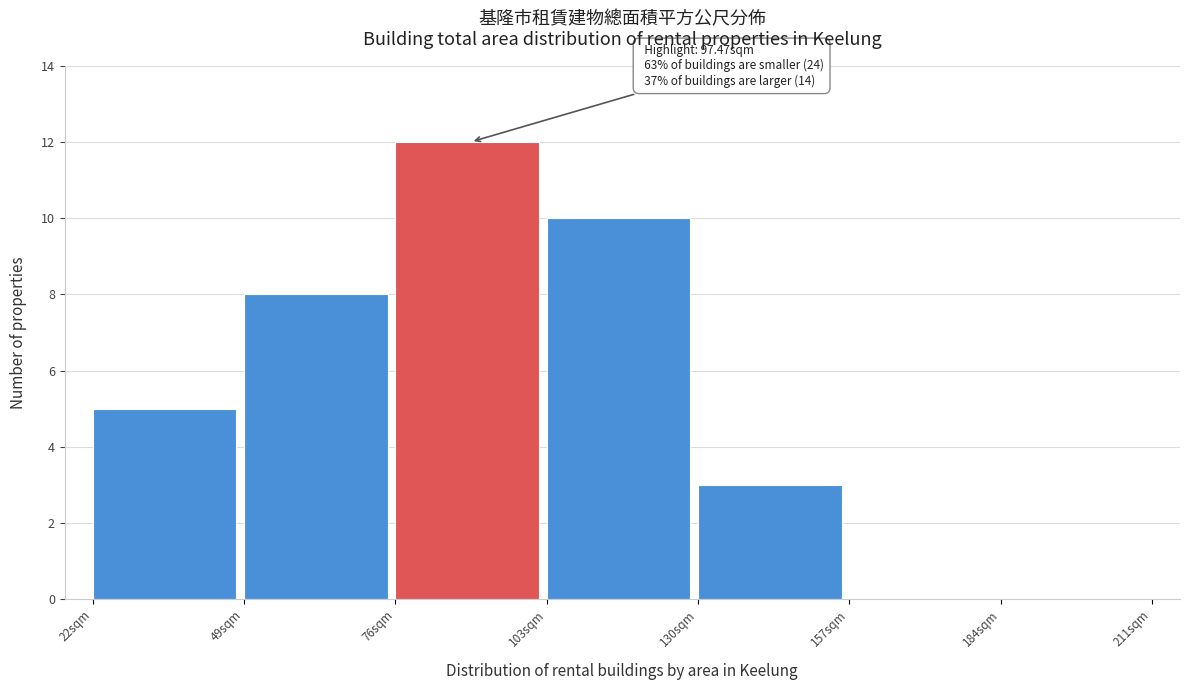

Which range on the x-axis has the tallest bar?

76 to 103